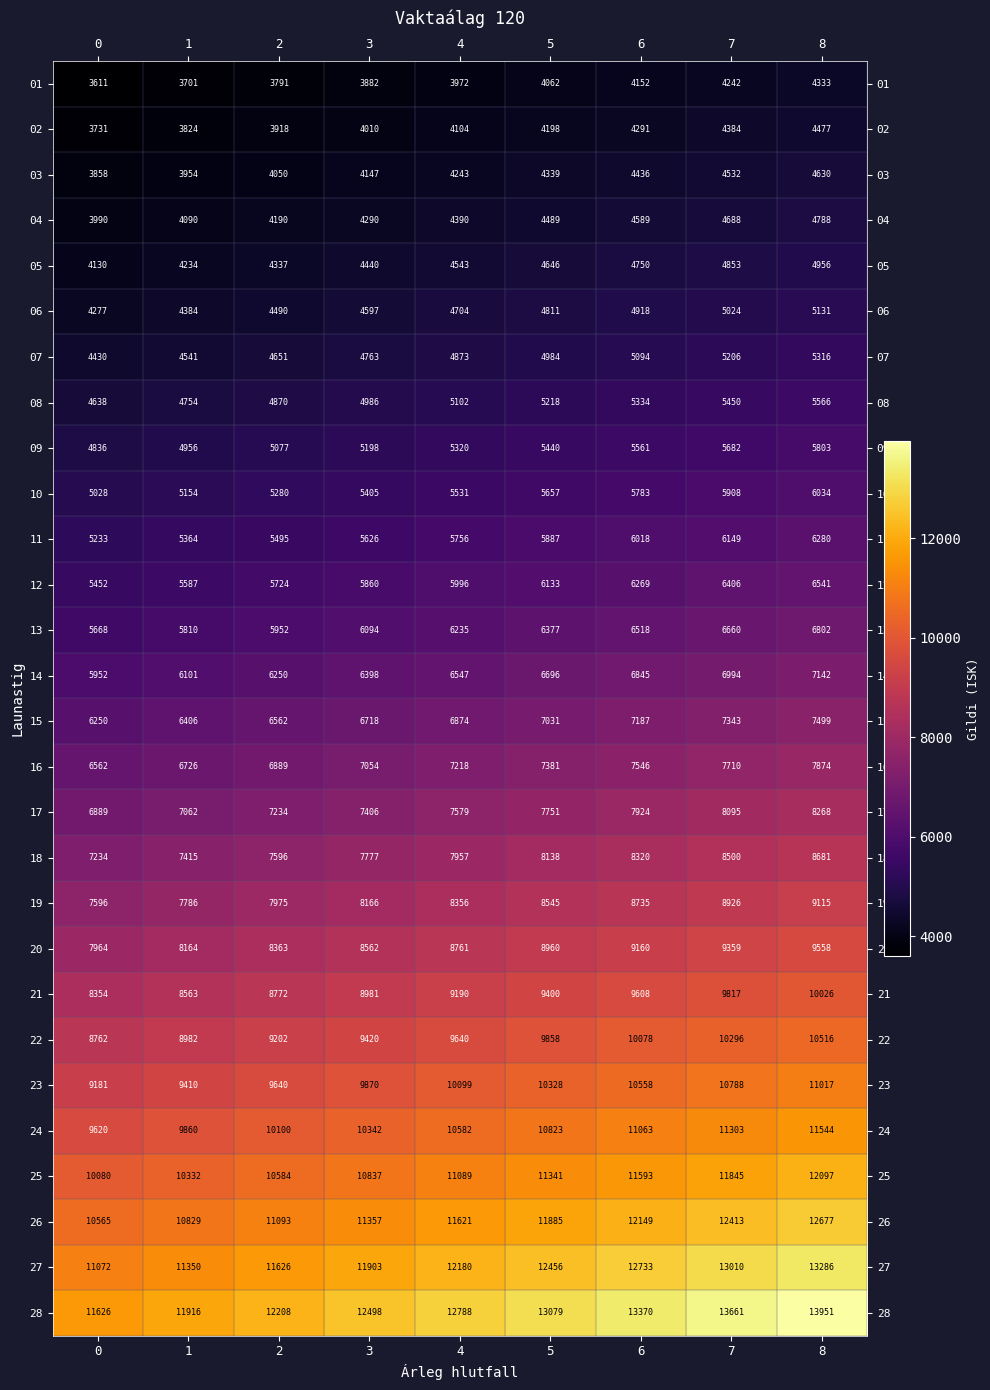

What is the total value across all series at 6?

214582